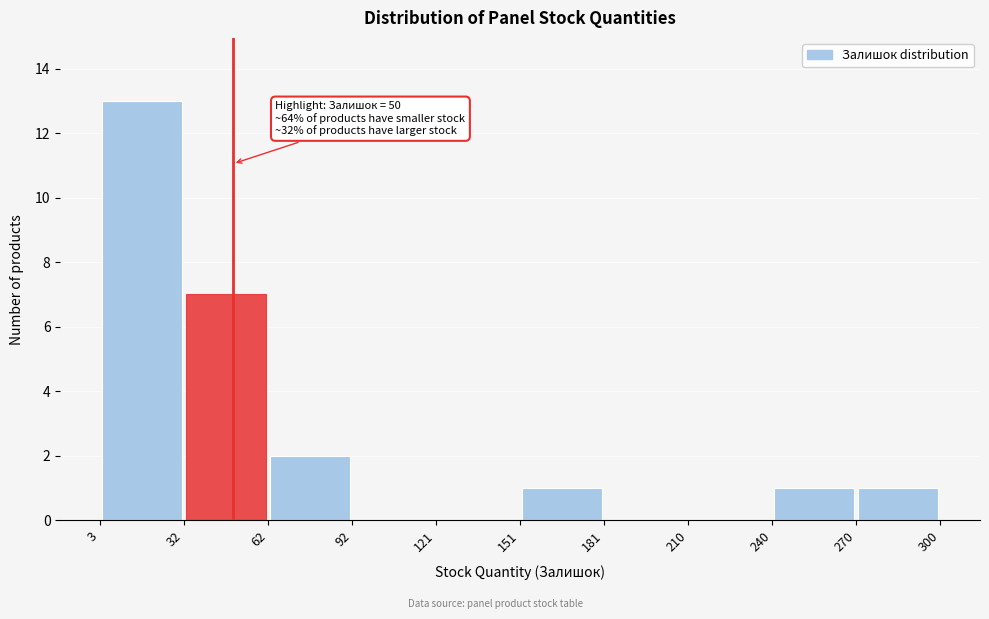

Over which range of the x-axis is the bar tallest?

3 to 32